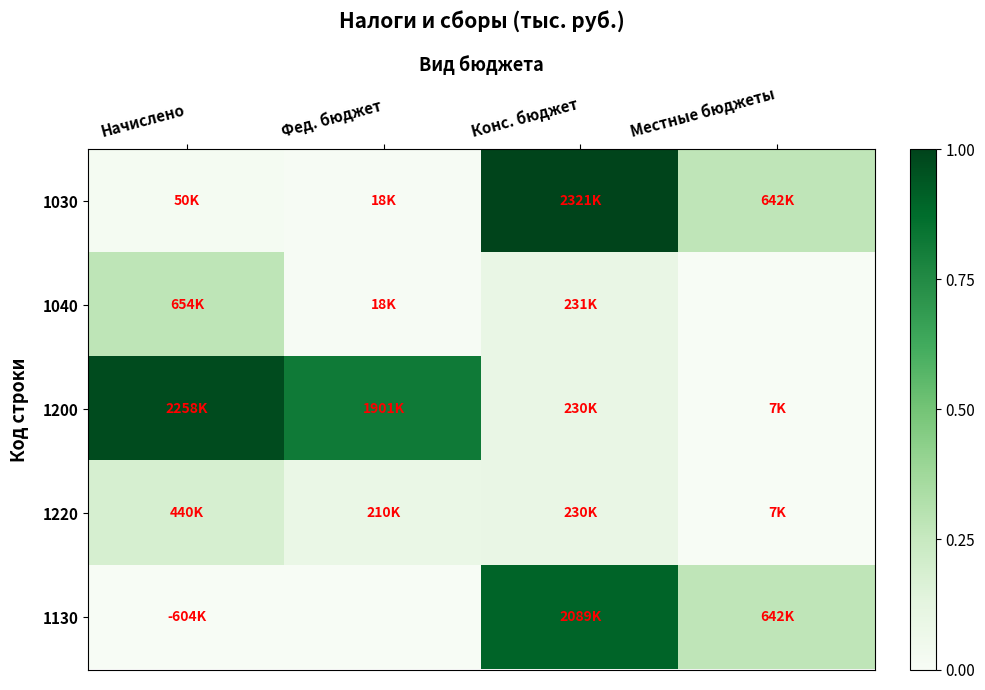

Between Фед. бюджет and Конс. бюджет, which series saw the biggest shift?

1030